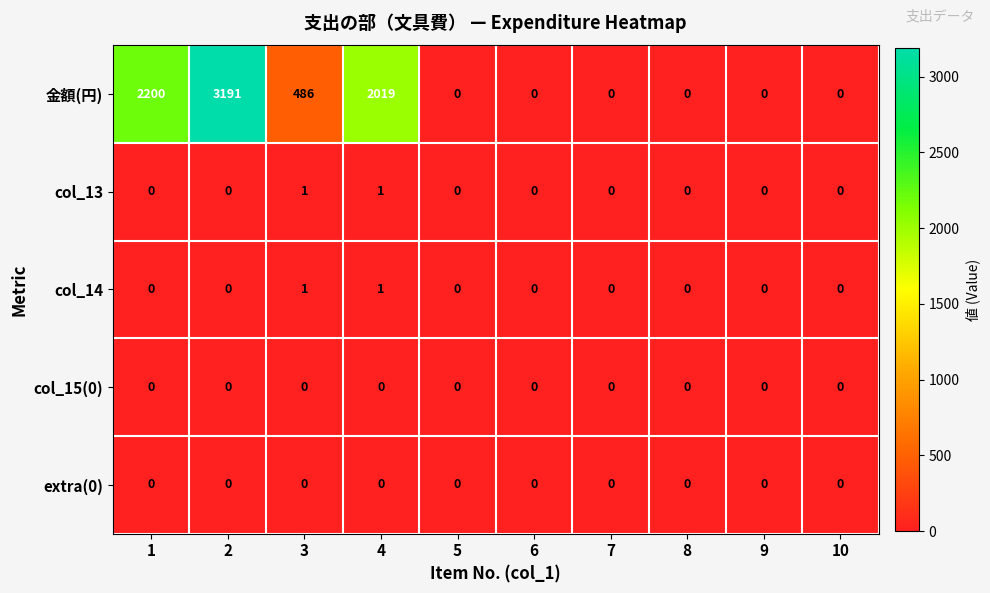

What is the total value across all series at 1?

2200